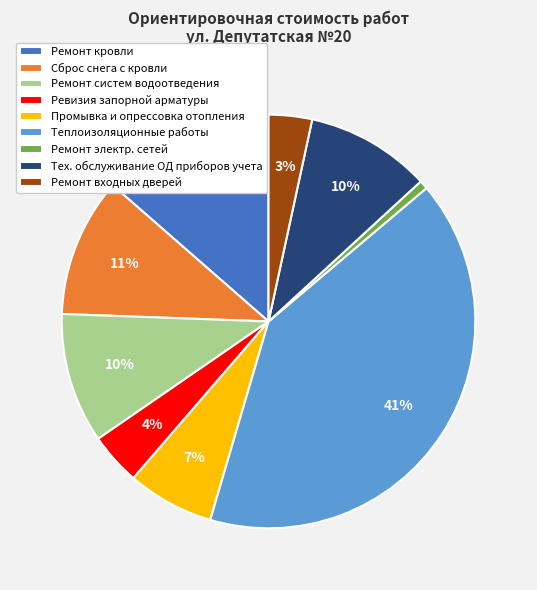

Does Тех. обслуживание ОД приборов учета represent more than half of the total?

No